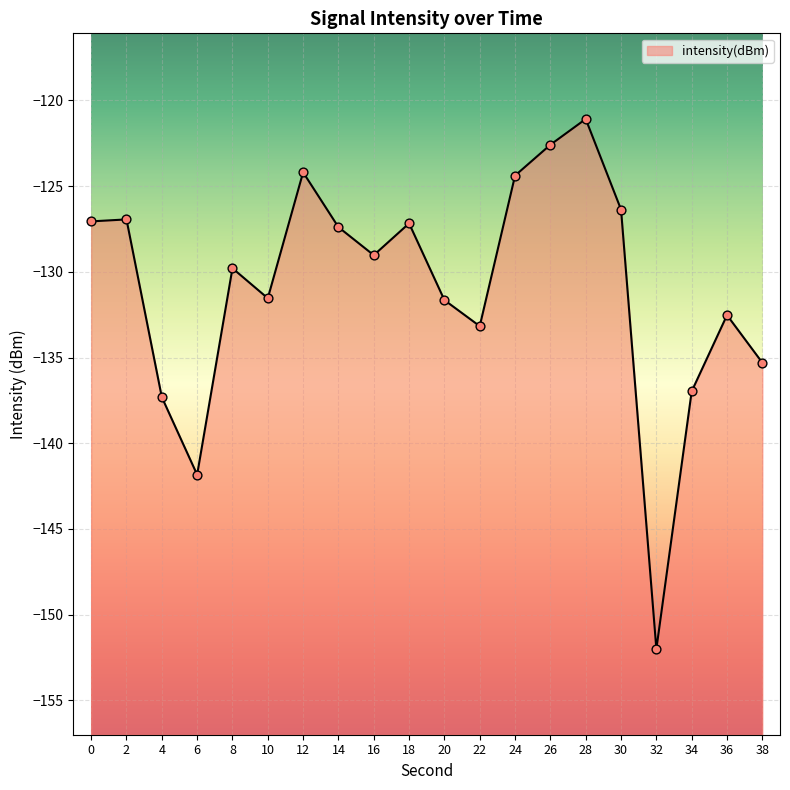

What is the change in value from 8 to 10?

-1.8